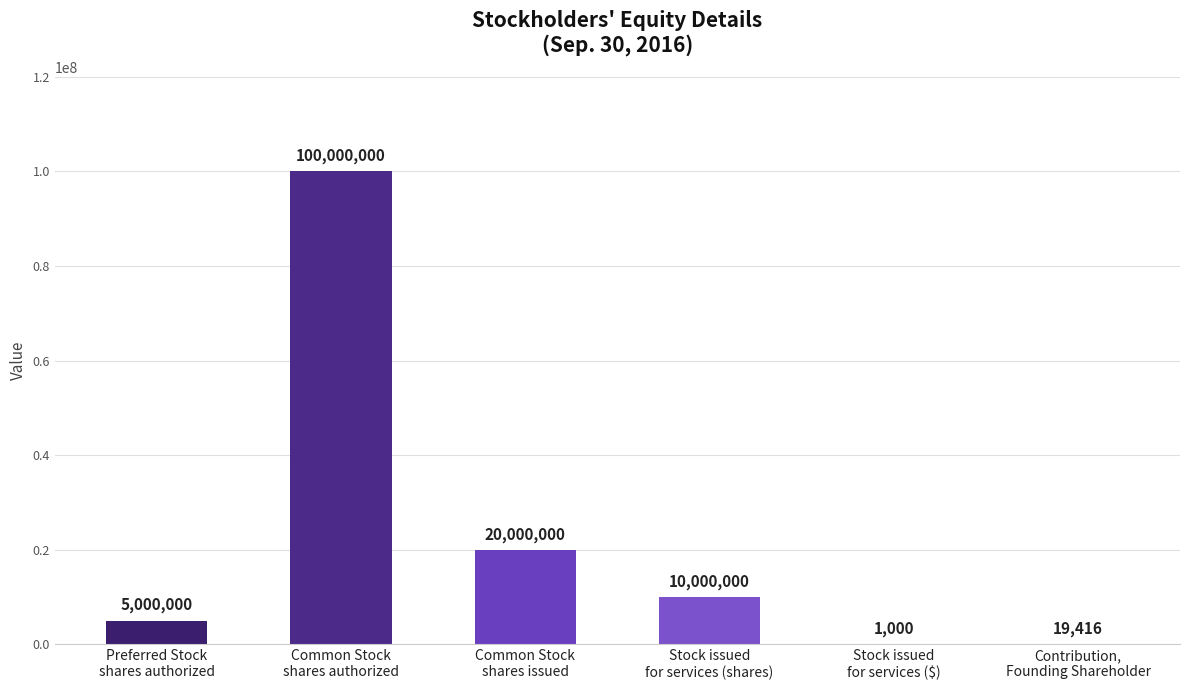

Count the number of categories in the chart.

6